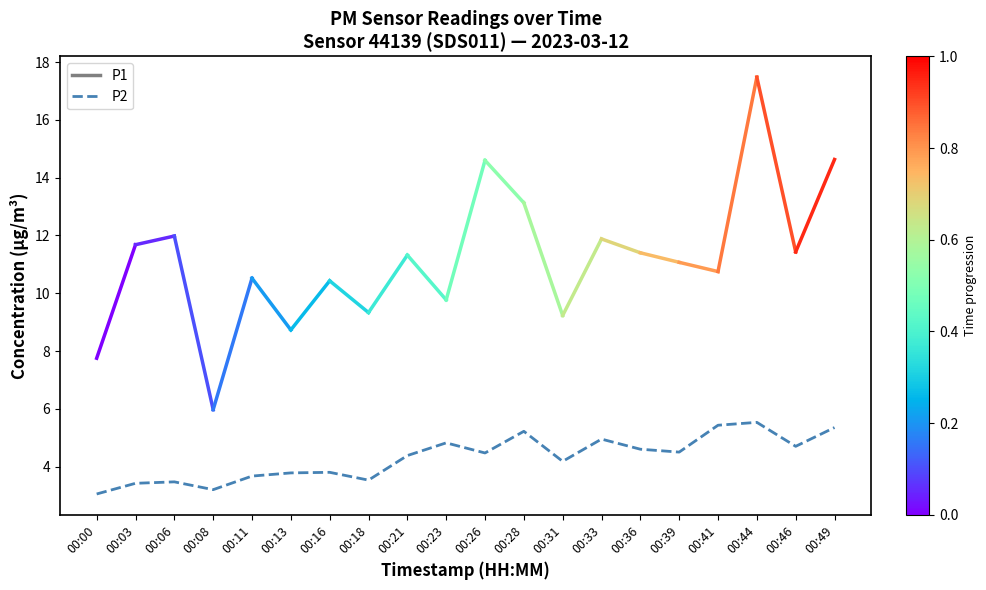

Does the chart have visible grid lines?

No